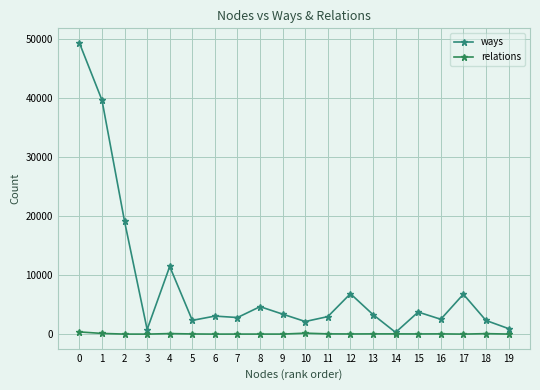

What is the difference between the maximum and minimum values in the relations series?

369